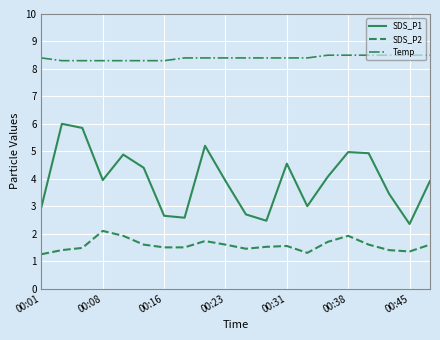

Which series has the widest spread of values?

SDS_P1